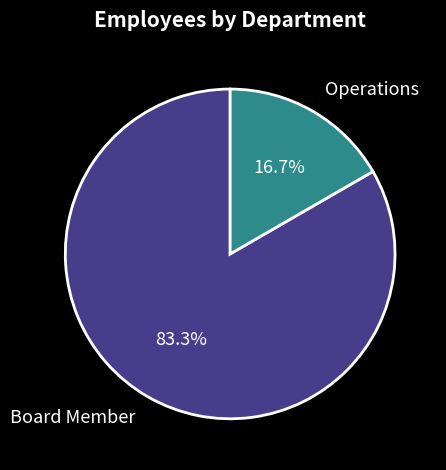

Does any single category account for the majority?

Yes